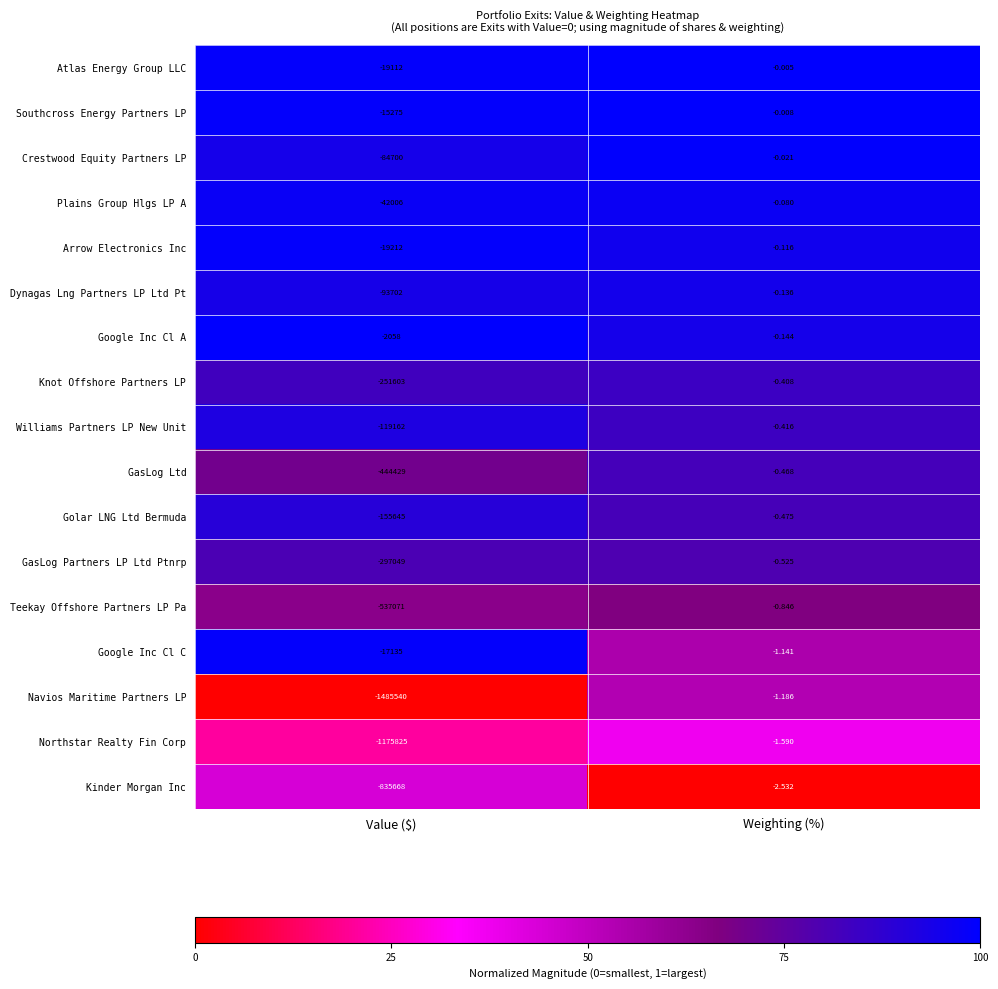

Rank the series by their maximum value, from highest to lowest.

Atlas Energy Group LLC, Southcross Energy Partners LP, Crestwood Equity Partners LP, Plains Group Hlgs LP A, Arrow Electronics Inc, Dynagas Lng Partners LP Ltd Pt, Google Inc Cl A, Knot Offshore Partners LP, Williams Partners LP New Unit, GasLog Ltd, Golar LNG Ltd Bermuda, GasLog Partners LP Ltd Ptnrp, Teekay Offshore Partners LP Pa, Google Inc Cl C, Navios Maritime Partners LP, Northstar Realty Fin Corp, Kinder Morgan Inc